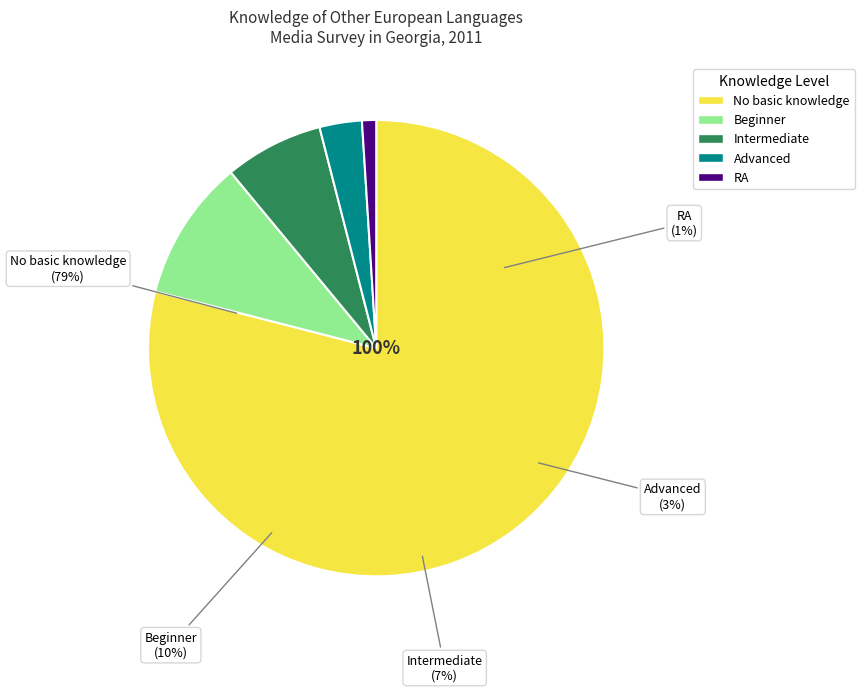

To the nearest percent, what is the average slice percentage?

20%